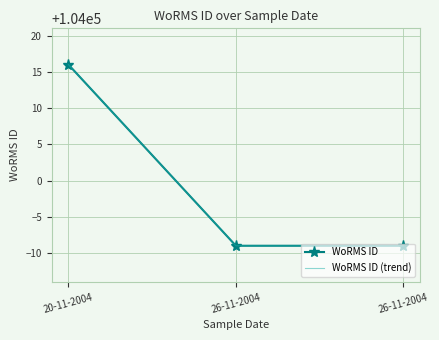

What is the maximum value for WoRMS ID?

104016